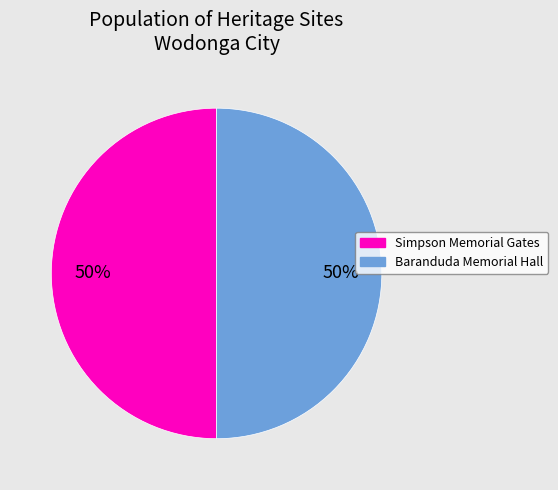

To the nearest percent, what portion does Baranduda Memorial Hall represent?

50%